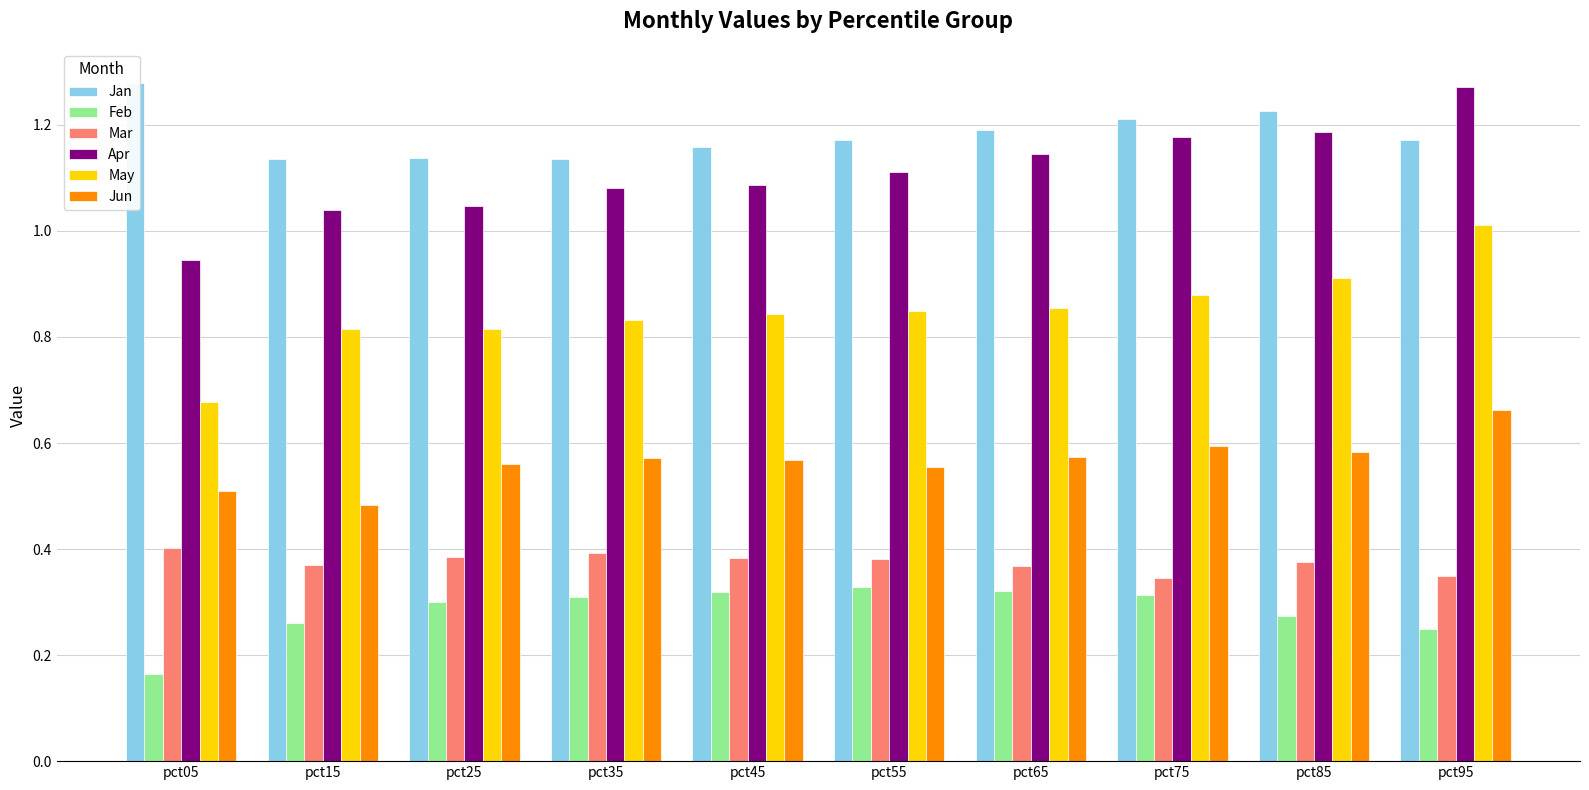

Rank the series at pct35 from lowest to highest value.

Feb, Mar, Jun, May, Apr, Jan